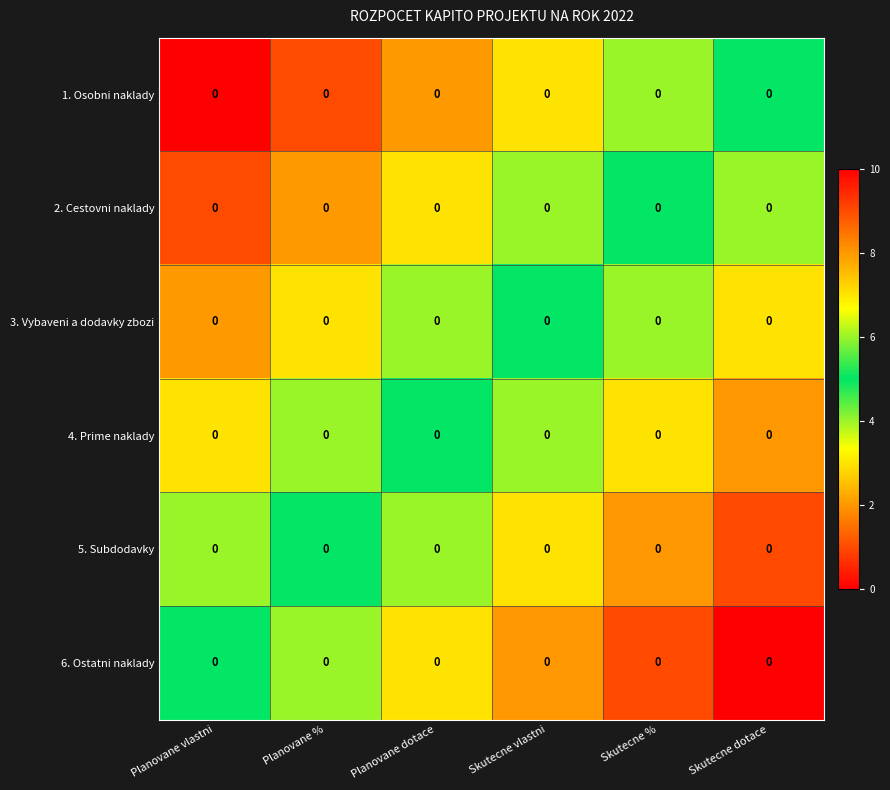

True or false: 5. Subdodavky has a value of 4 at Planovane vlastni.

True